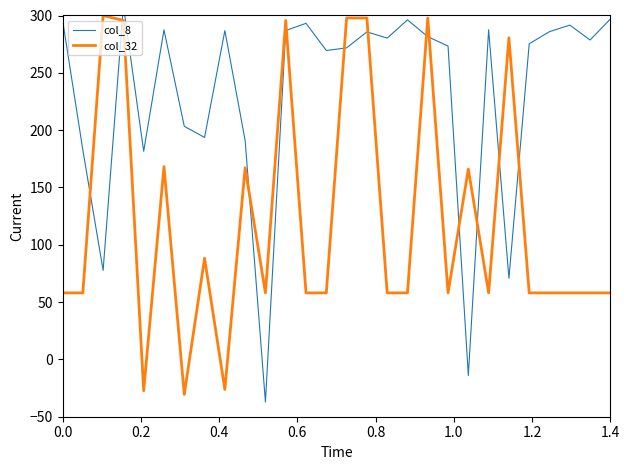

How many times do col_8 and col_32 cross each other?

12